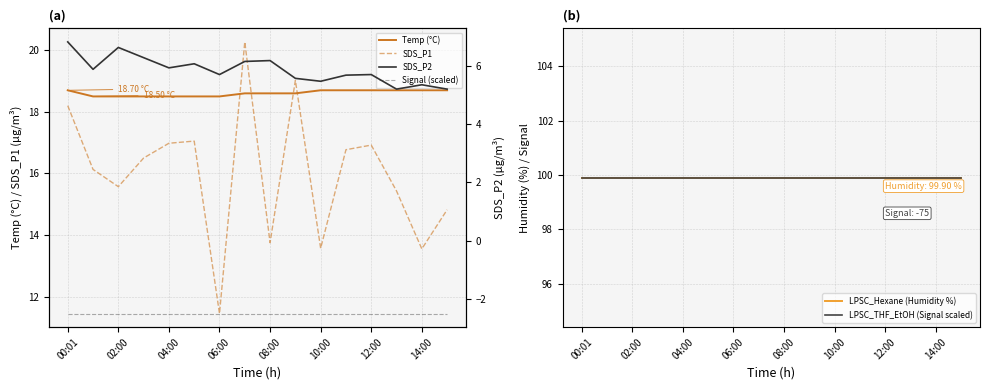

After their last crossing, which series has the higher values: SDS_P1 or Temp (°C)?

Temp (°C)